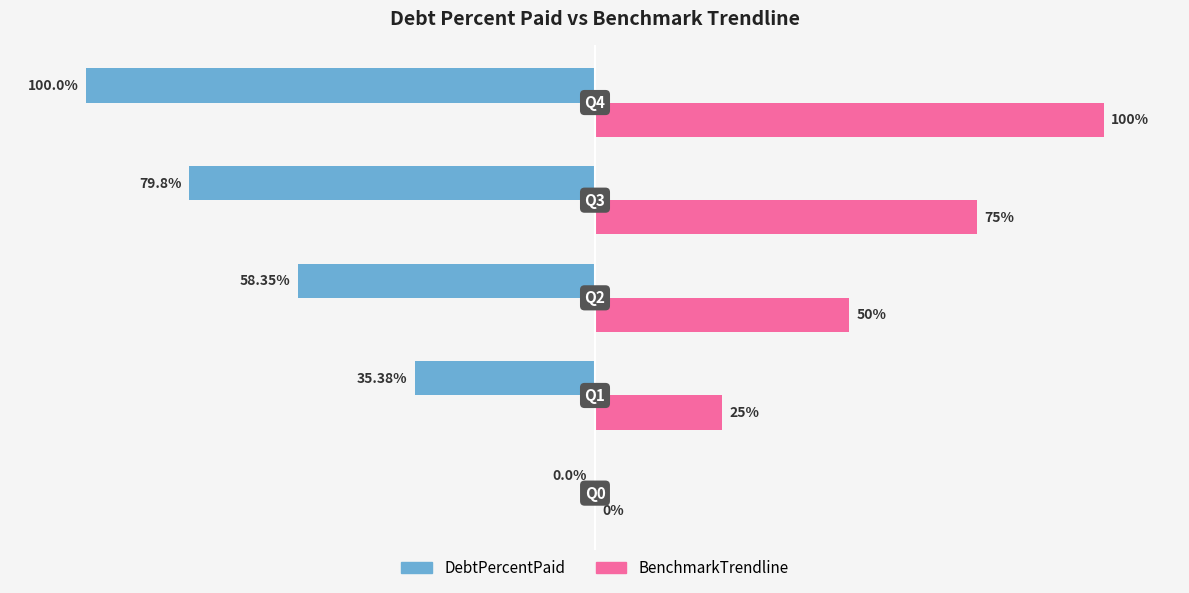

Which series has the largest total across all categories?

BenchmarkTrendline